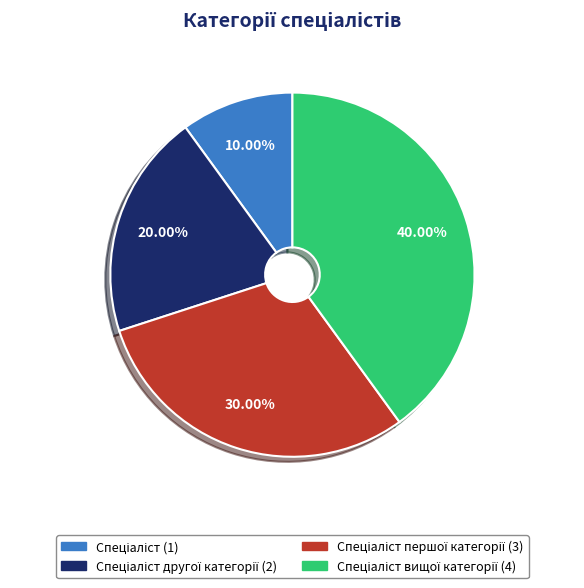

Does any single category account for the majority?

No